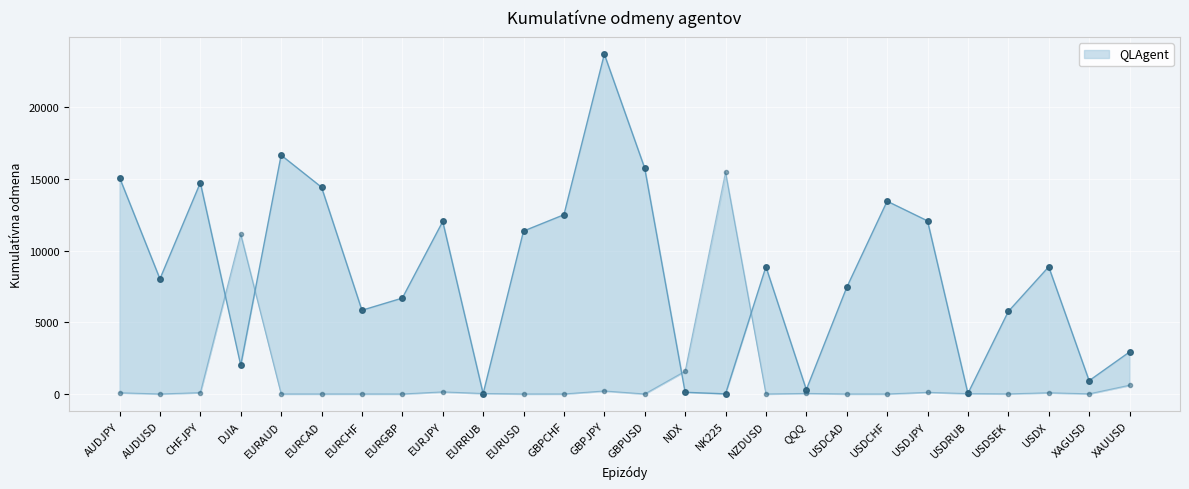

How many categories are shown in the chart?

26